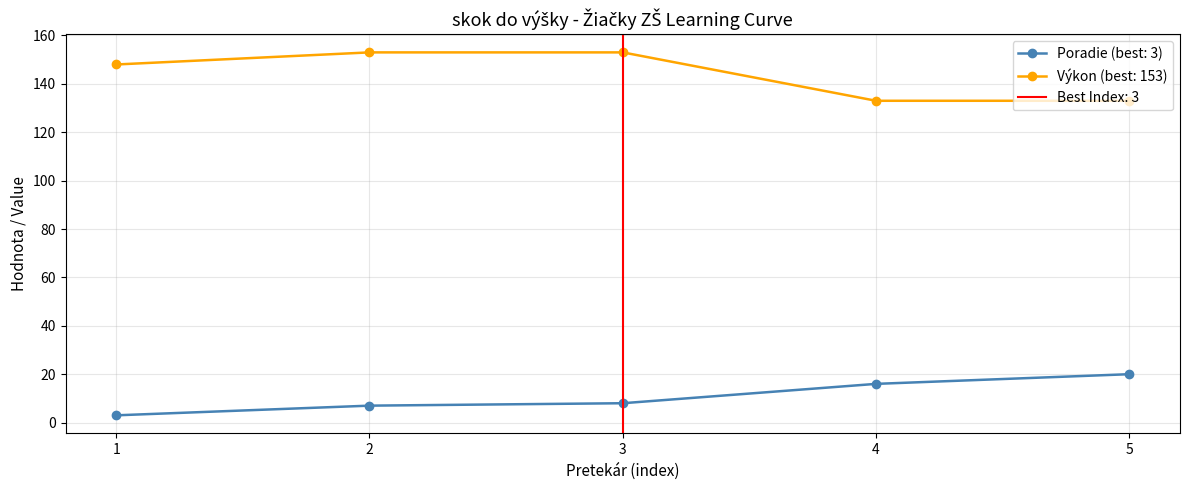

Is the value of Poradie (best: 3) at 5 greater than the value of Výkon (best: 153) at 3?

No